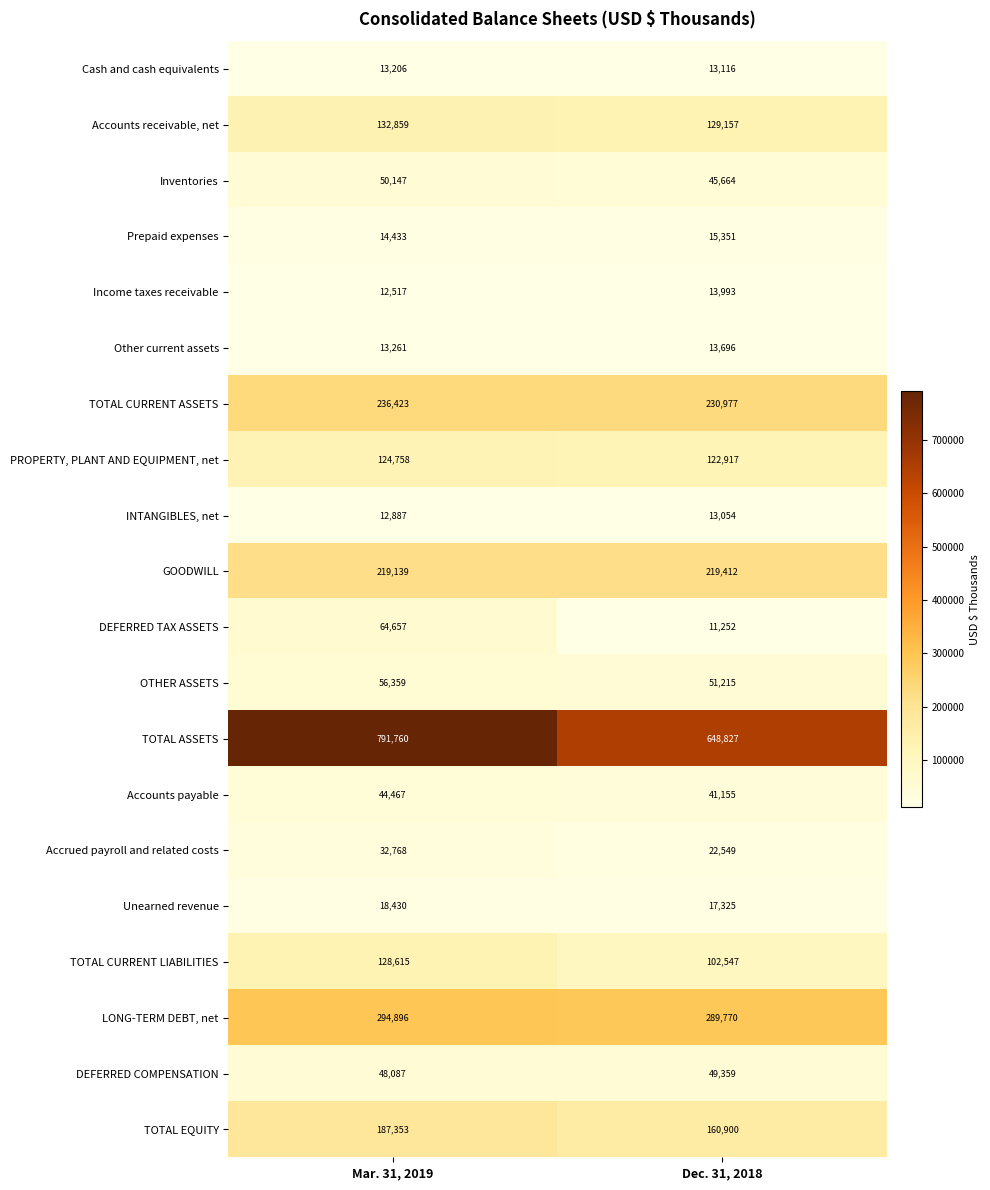

At which label is INTANGIBLES, net closest to 12970?

Mar. 31, 2019